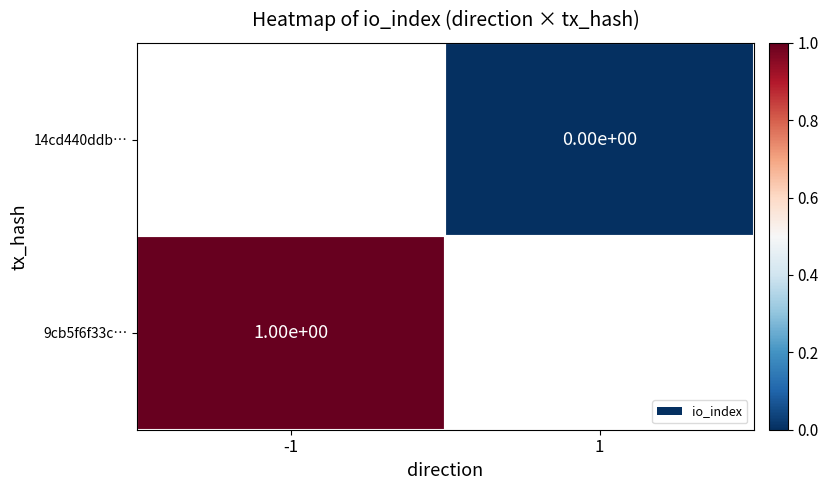

What is the minimum value for 9cb5f6f33c…?

1.0